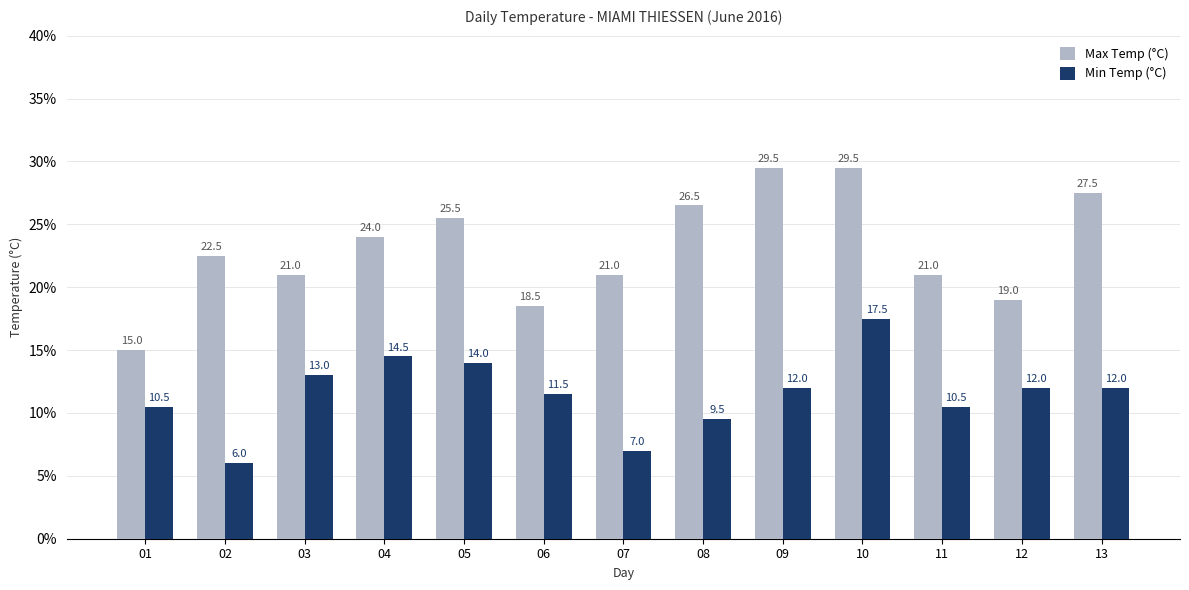

What is the total value across all series at 01?

25.5